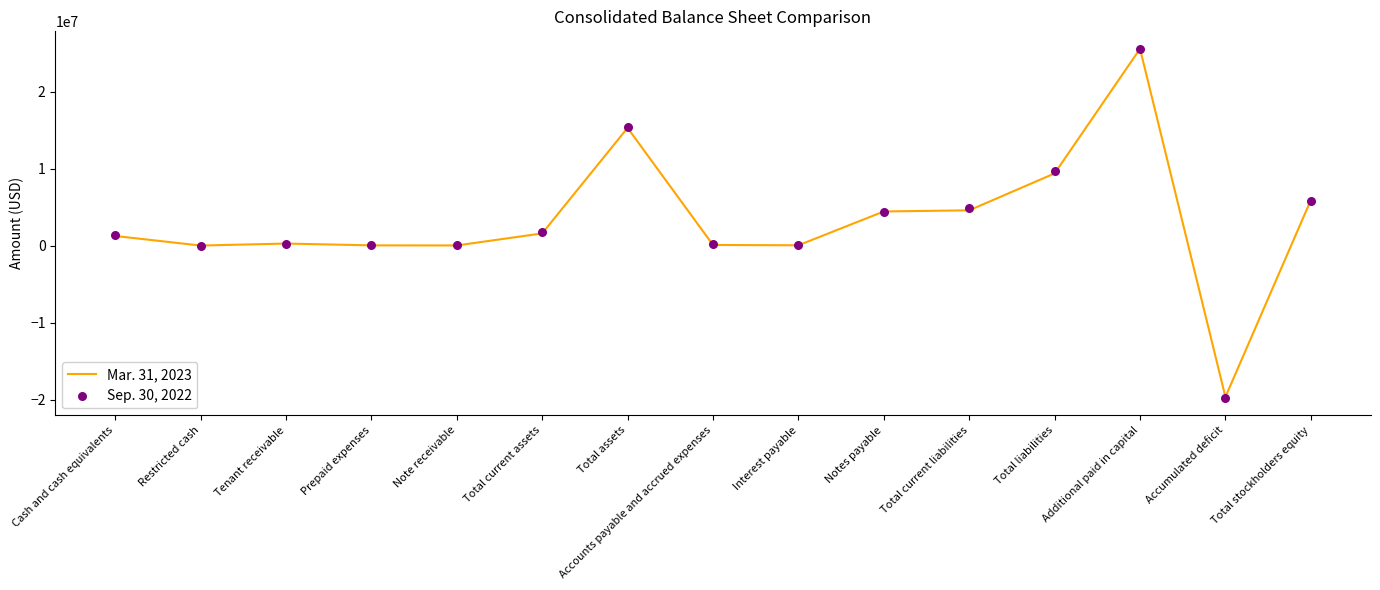

Which series has the largest Y range (max minus min)?

Sep. 30, 2022